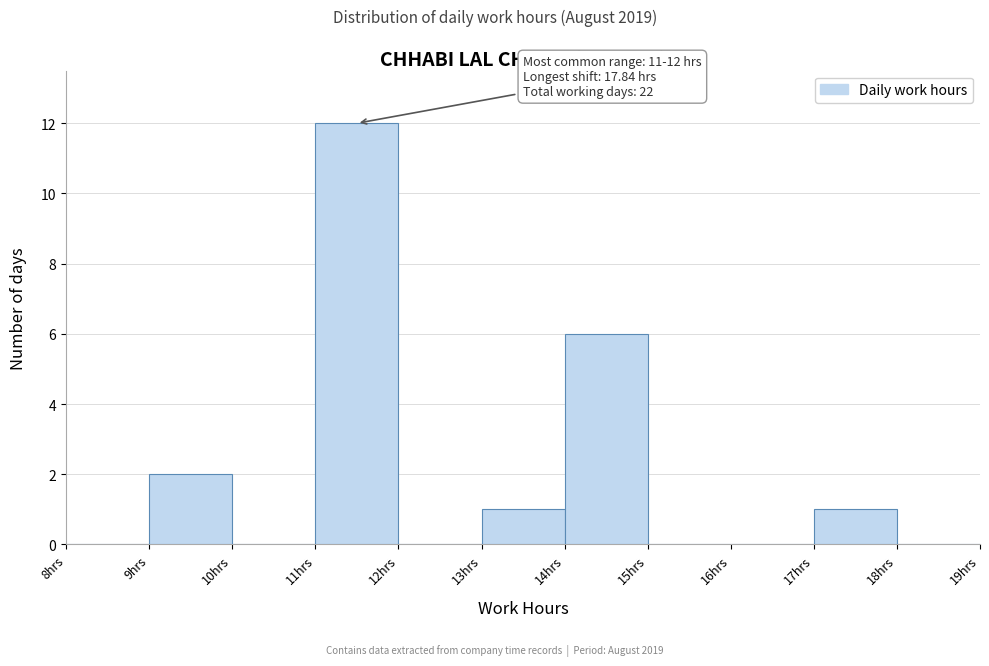

Which range on the x-axis has the tallest bar?

11 to 12